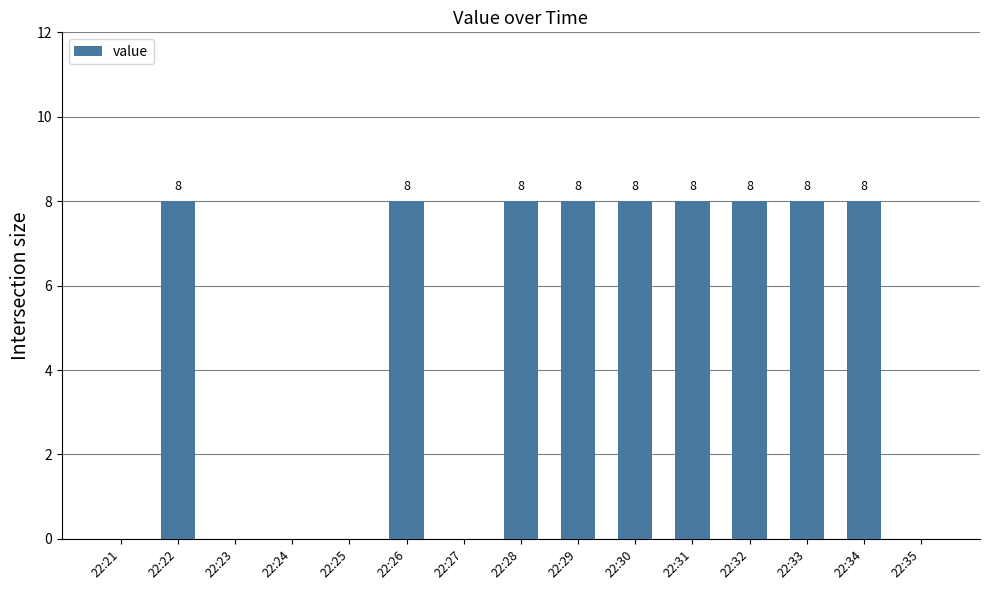

Approximately how many times larger is the value at 22:29 compared to 22:31?

1.0